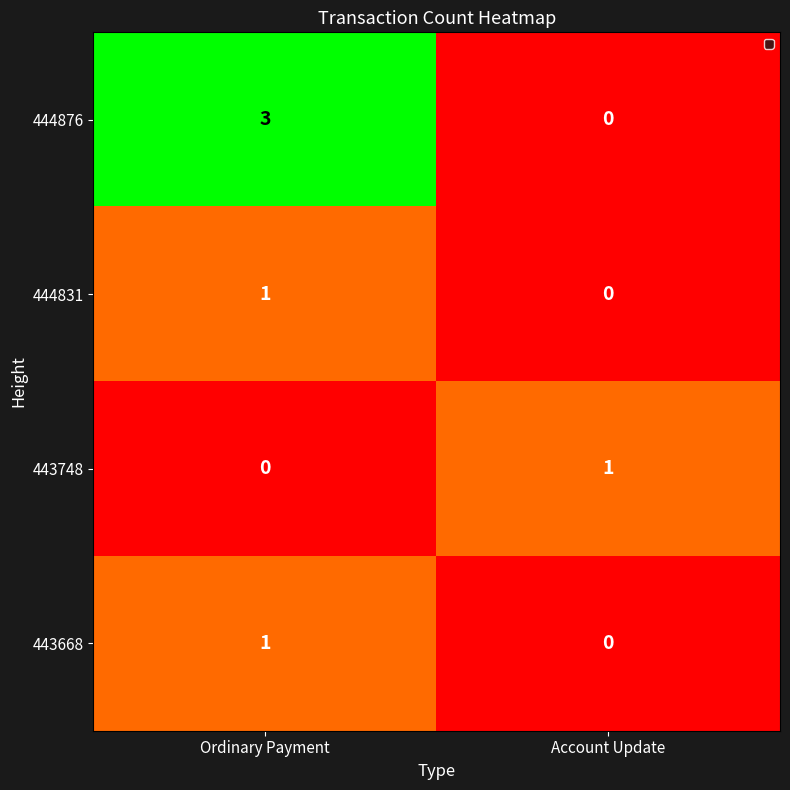

What value does the 444876 series have at Ordinary Payment?

3